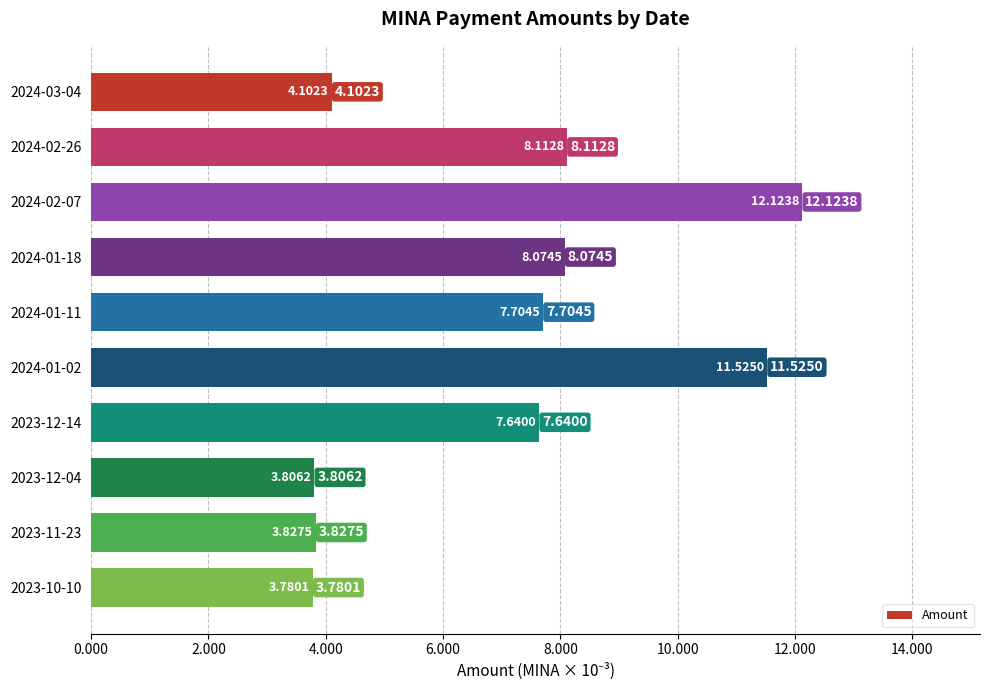

List the labels in order of value, largest first.

2024-02-07, 2024-01-02, 2024-02-26, 2024-01-18, 2024-01-11, 2023-12-14, 2024-03-04, 2023-11-23, 2023-12-04, 2023-10-10